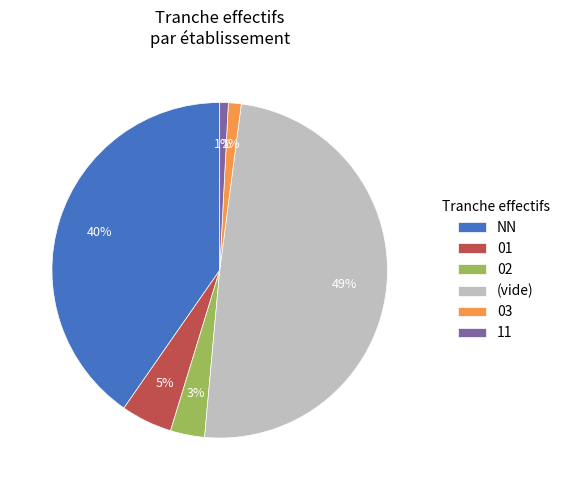

What is the largest slice in the pie chart?

(vide)